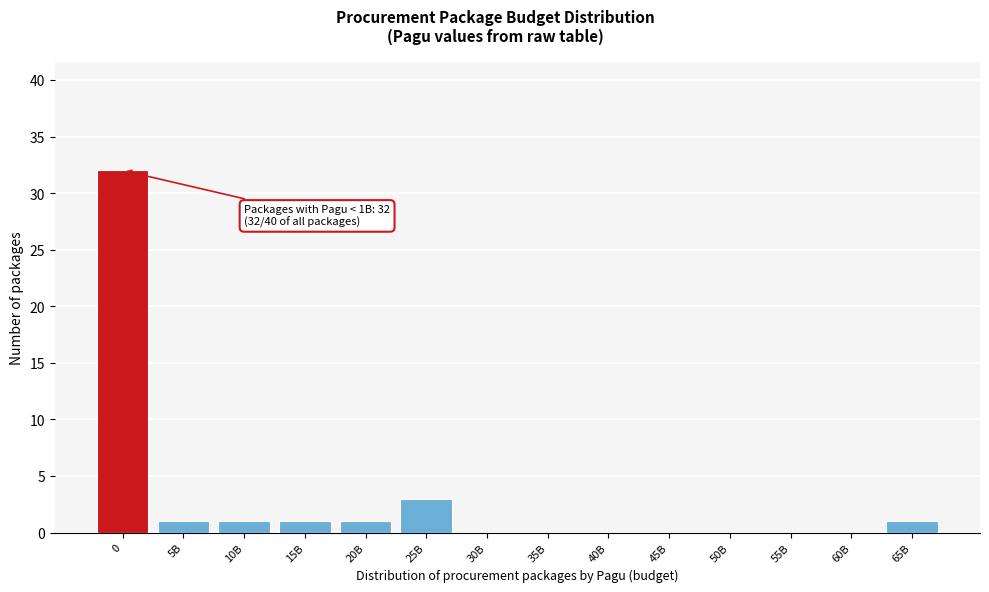

Reading left to right, what are all the values shown in this chart?

0=32	5B=1	10B=1	15B=1	20B=1	25B=3	30B=0	35B=0	40B=0	45B=0	50B=0	55B=0	60B=0	65B=1